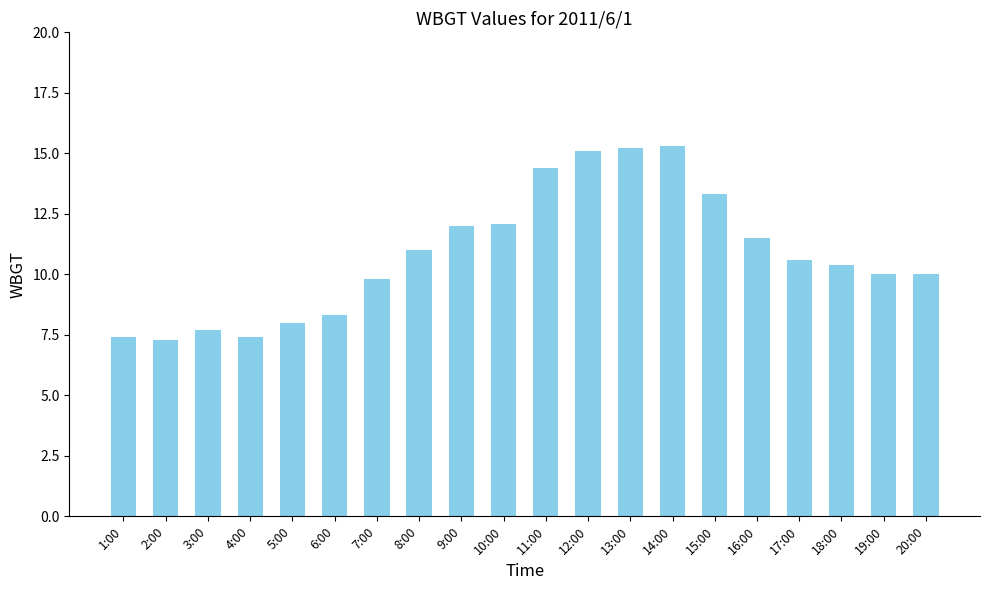

What is the greatest value displayed?

15.3